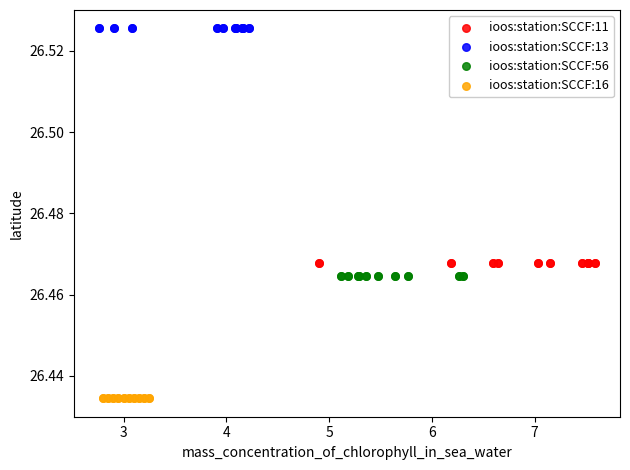

Which series reaches the minimum Y coordinate?

ioos:station:SCCF:16